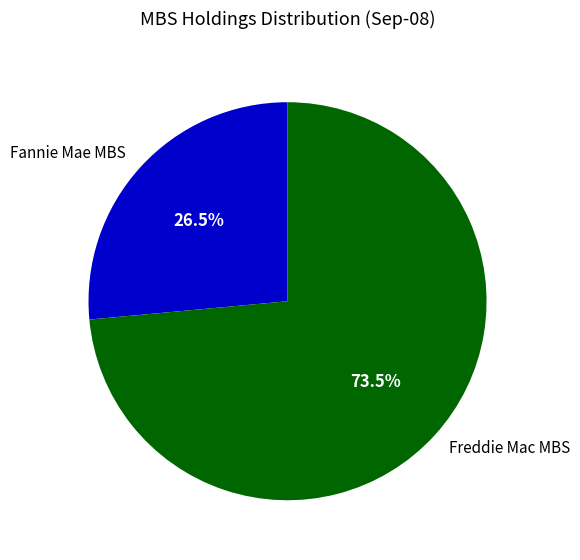

Rank the categories by value from lowest to highest.

Fannie Mae MBS, Freddie Mac MBS